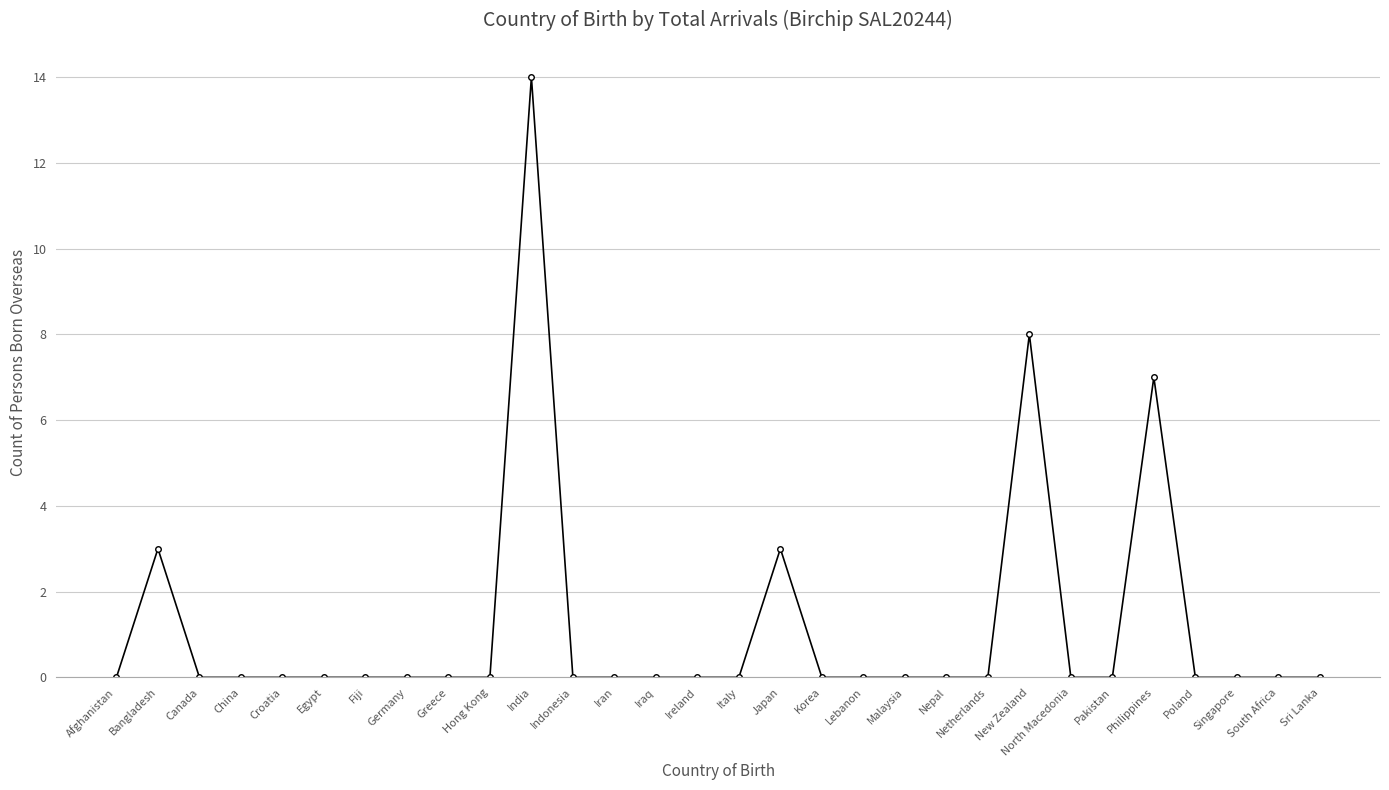

Reading left to right, what are all the values shown in this chart?

Afghanistan=0	Bangladesh=3	Canada=0	China=0	Croatia=0	Egypt=0	Fiji=0	Germany=0	Greece=0	Hong Kong=0	India=14	Indonesia=0	Iran=0	Iraq=0	Ireland=0	Italy=0	Japan=3	Korea=0	Lebanon=0	Malaysia=0	Nepal=0	Netherlands=0	New Zealand=8	North Macedonia=0	Pakistan=0	Philippines=7	Poland=0	Singapore=0	South Africa=0	Sri Lanka=0